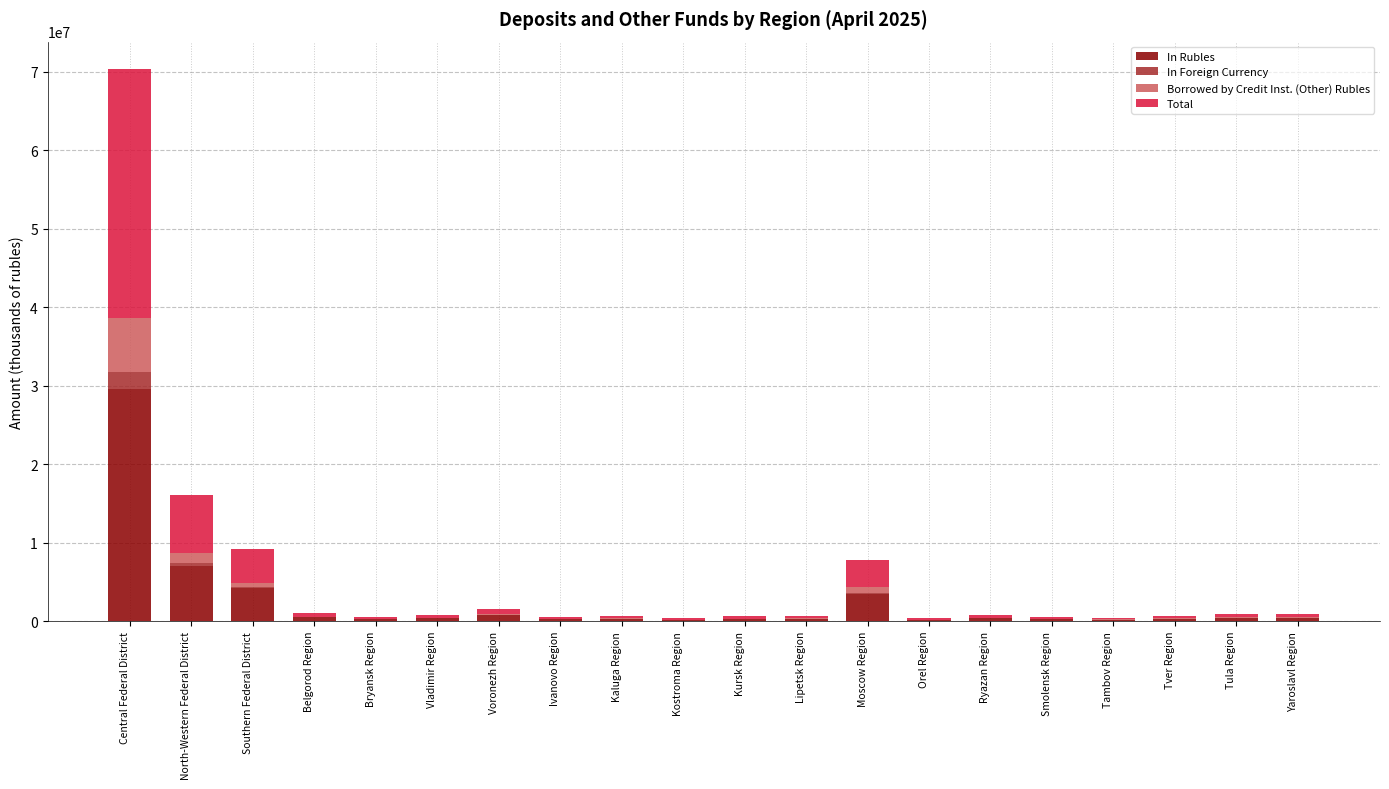

What is the total value across all series at Central Federal District?

70295160